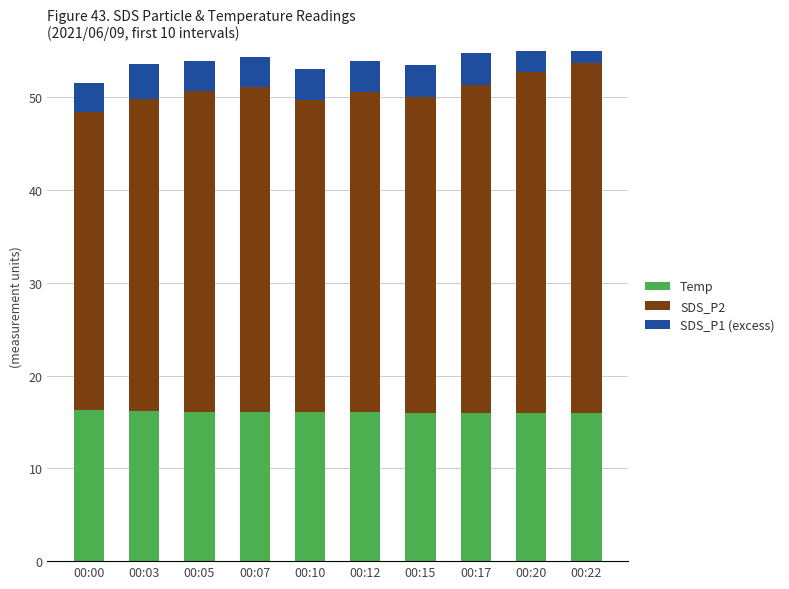

What is the minimum value for Temp?

16.0